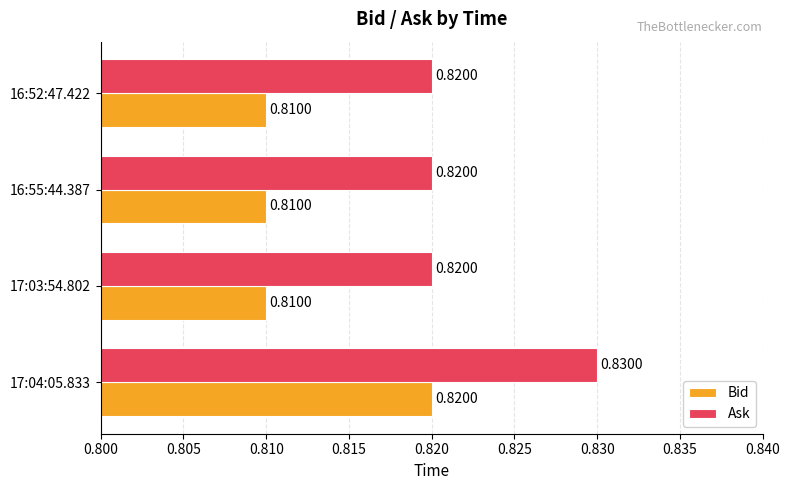

What is the sum of all Ask values?

3.3